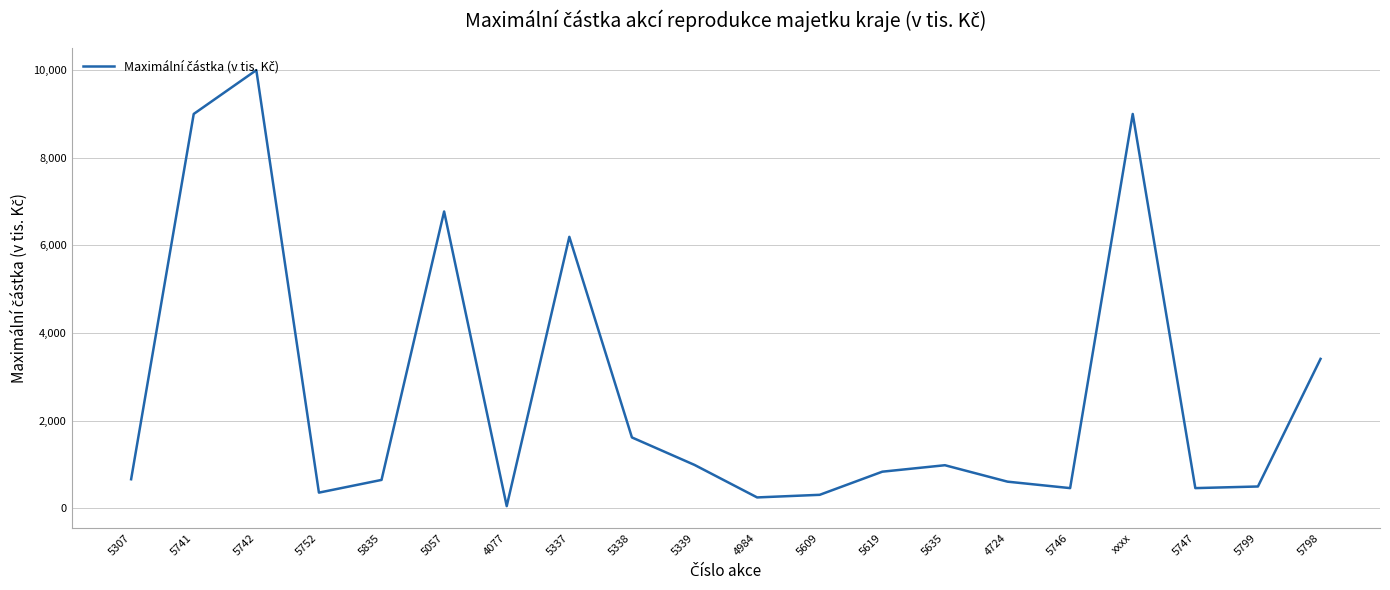

Between 4984 and 5741, which is larger?

5741